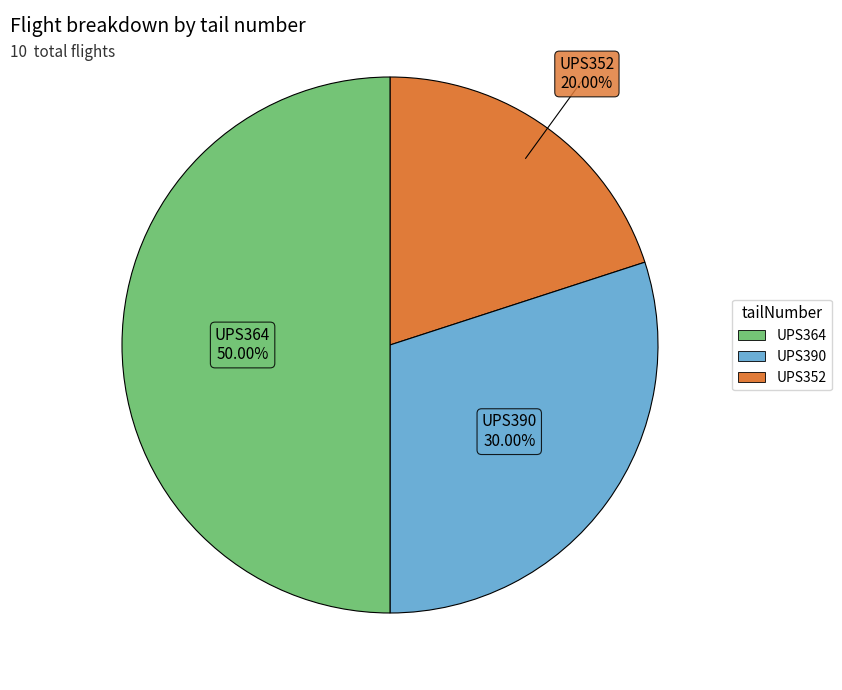

Rank the categories by value from lowest to highest.

UPS352, UPS390, UPS364